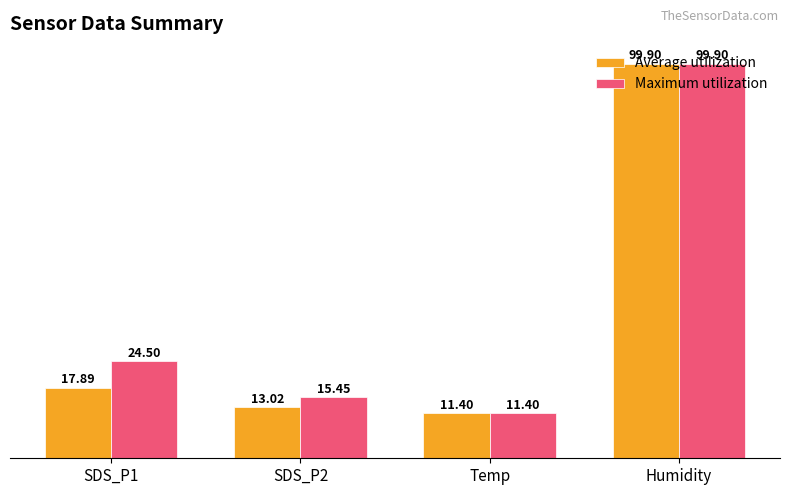

At how many categories does at least one series exceed 96?

1